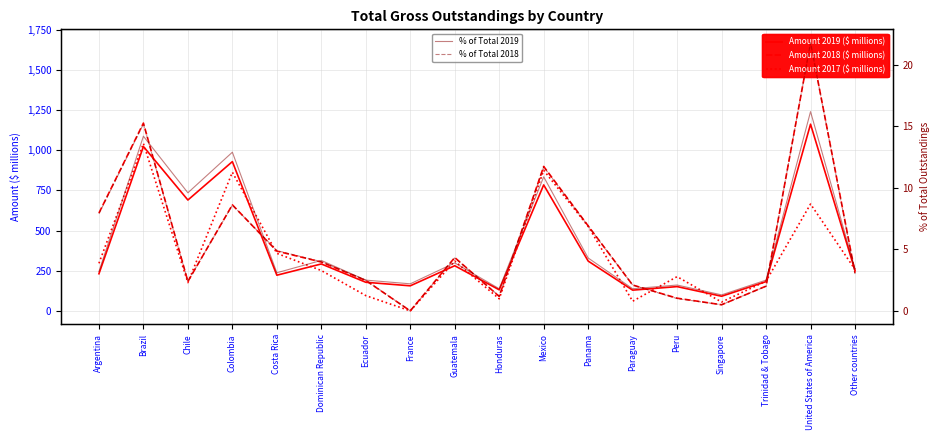

Reading left to right, what are all the values shown in this chart?

Amount 2019 ($ millions): 231.0	1023.0	690.0	929.0	222.0	292.0	178.0	156.0	281.0	131.0	784.0	310.0	129.0	151.0	91.0	182.0	1162.0	251.0
Amount 2018 ($ millions): 609.0	1169.0	183.0	660.0	372.0	304.0	189.0	0.0	332.0	90.0	899.0	529.0	161.0	79.0	38.0	154.0	1669.0	237.0
Amount 2017 ($ millions): 296.0	1042.0	176.0	863.0	358.0	251.0	95.0	0.0	310.0	75.0	875.0	526.0	60.0	213.0	55.0	185.0	665.0	258.0
% of Total 2019: 3.2	14.2	9.6	12.9	3.1	4.1	2.5	2.2	3.9	1.8	10.9	4.3	1.8	2.1	1.3	2.5	16.2	3.4
% of Total 2018: 7.9	15.2	2.4	8.6	4.9	4.0	2.5	0.0	4.3	1.2	11.7	6.9	2.1	1.0	0.5	2.0	21.8	3.0